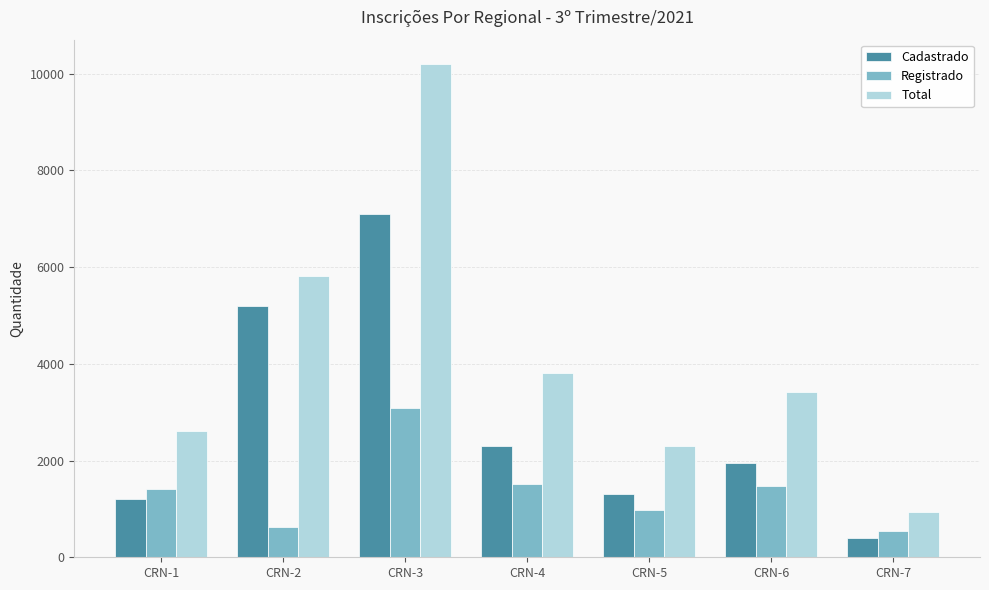

True or false: Total has a value of 5824 at CRN-2.

True